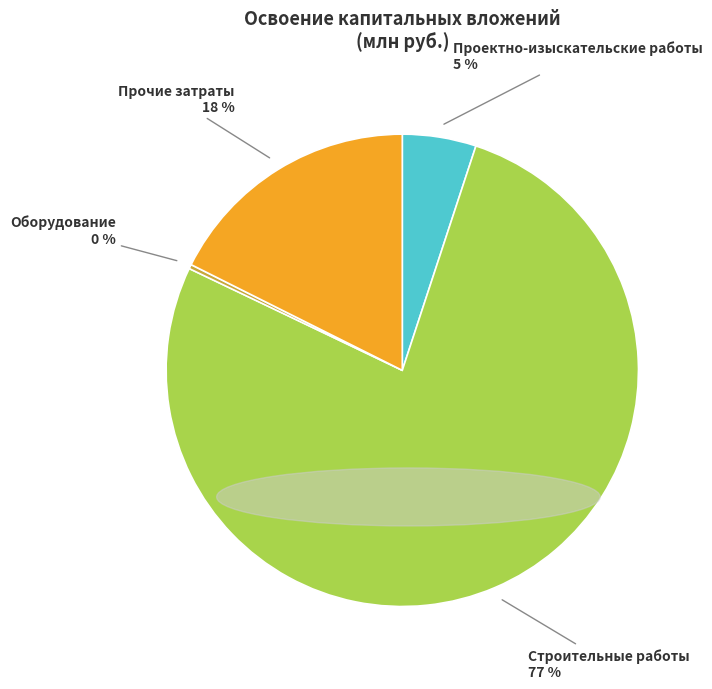

Is it true that Строительные работы is 65% of the pie?

False